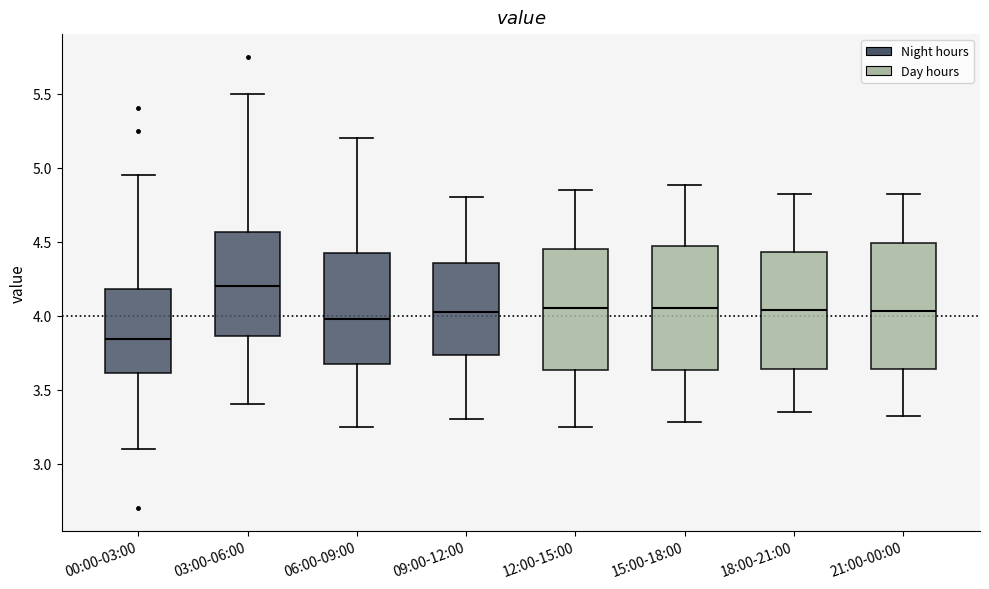

Which box has the lowest median line?

00:00-03:00